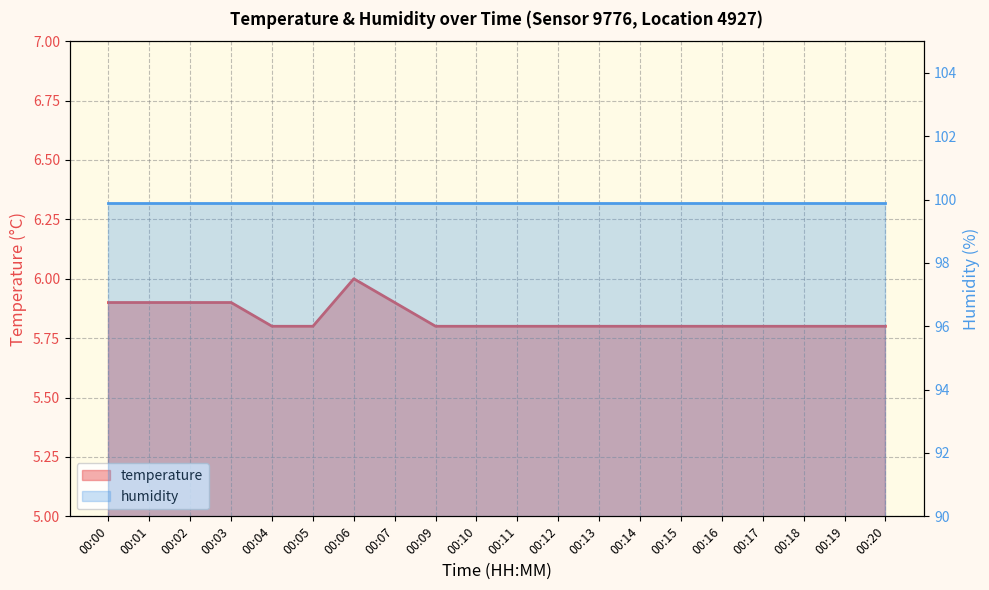

Does the chart display data point markers on the line(s)?

No